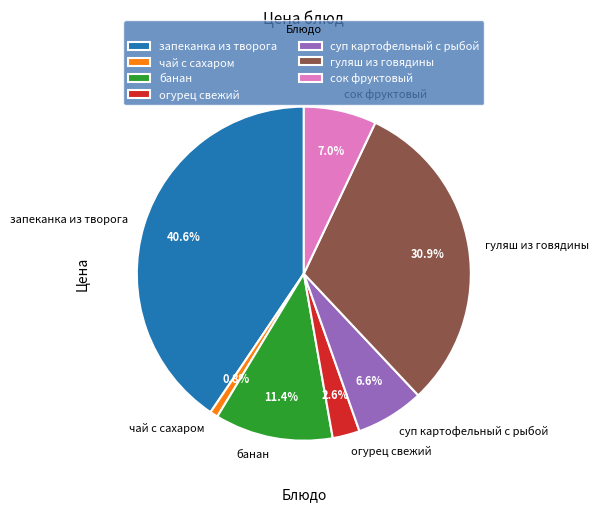

Approximately how many times larger is the value at чай с сахаром compared to сок фруктовый?

0.1